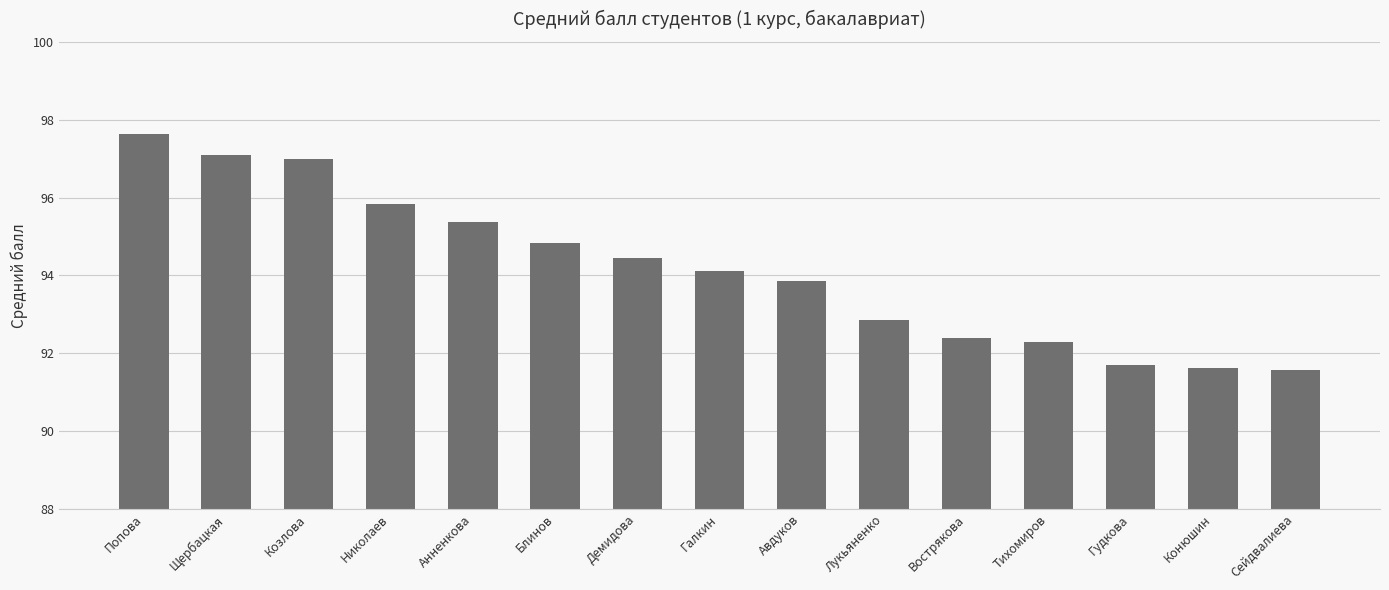

How many values are below 94?

7